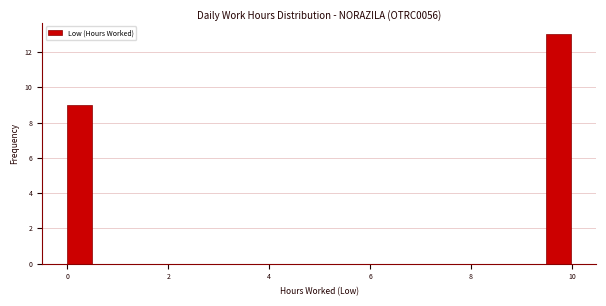

Read against the x-axis, roughly where is the centre of the tallest bar?

9.8